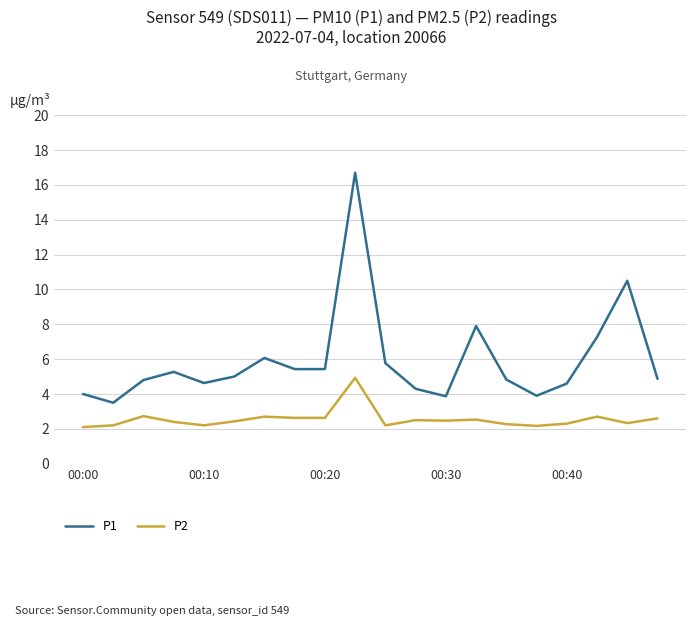

True or false: P1 and P2 cross at least once.

False